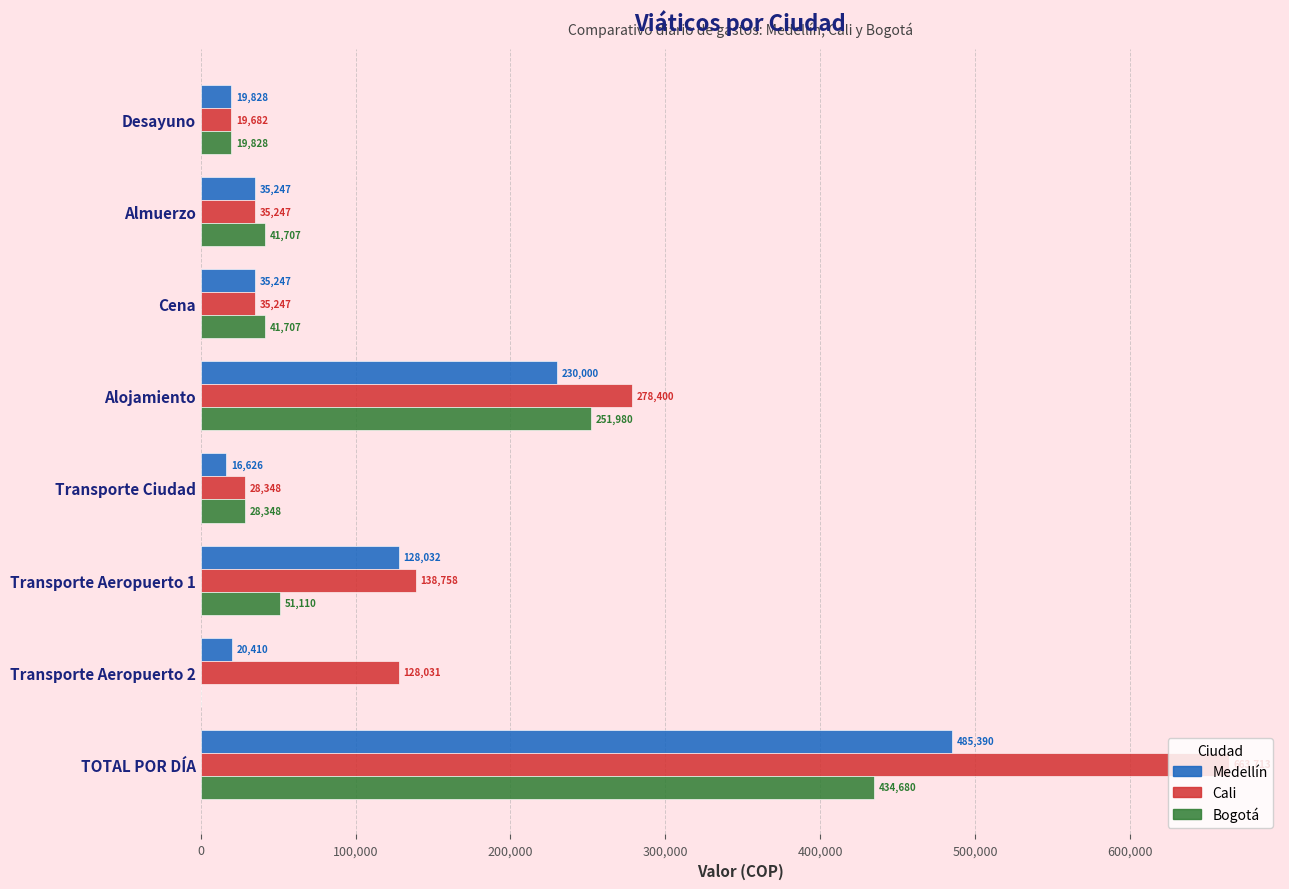

Which category has the highest value in the Bogotá series?

TOTAL POR DÍA